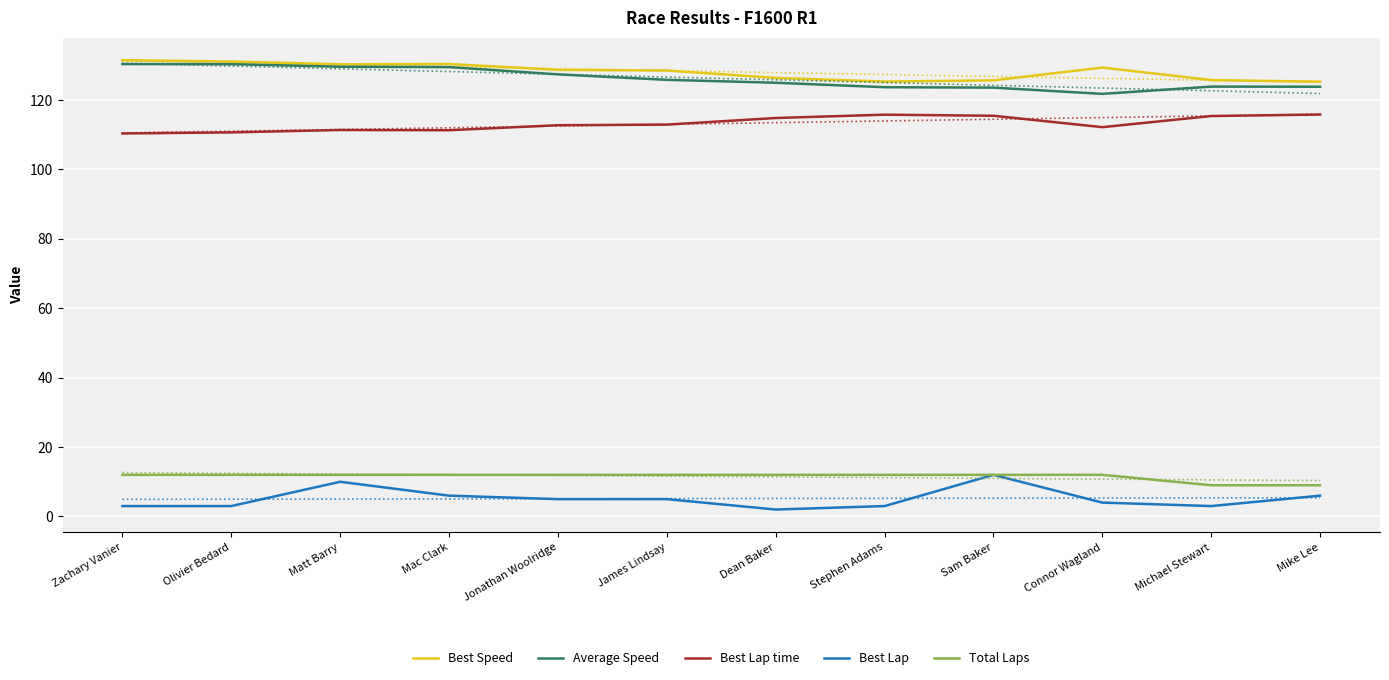

The value of Total Laps at Connor Wagland is 16.9. True or false?

False